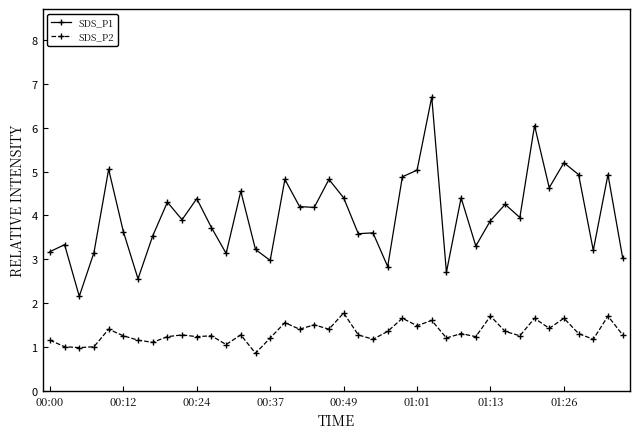

What is the greatest value displayed?

6.7